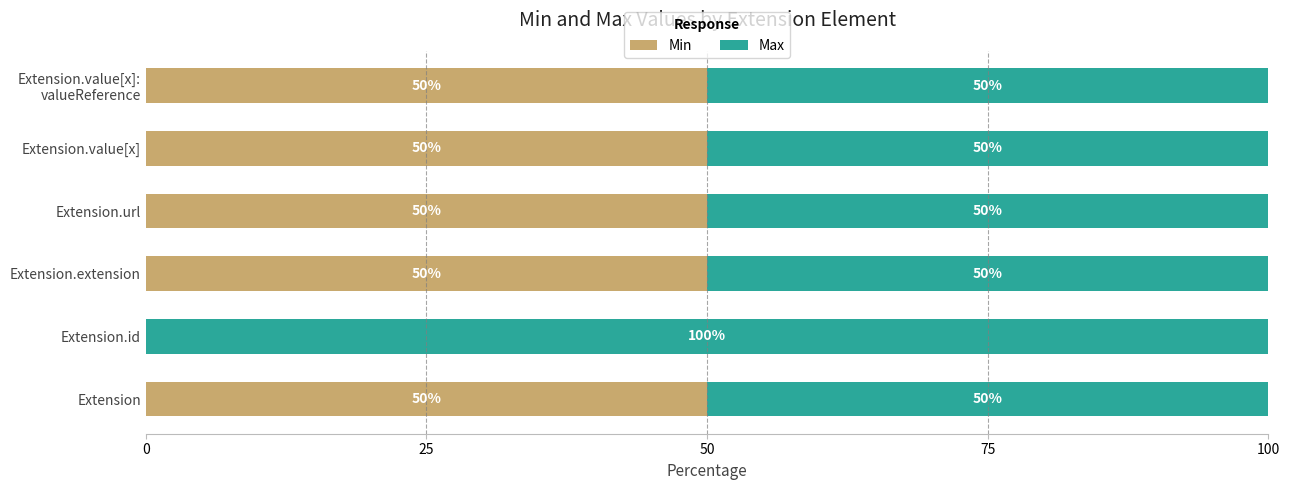

Read the Min value at Extension.extension.

50